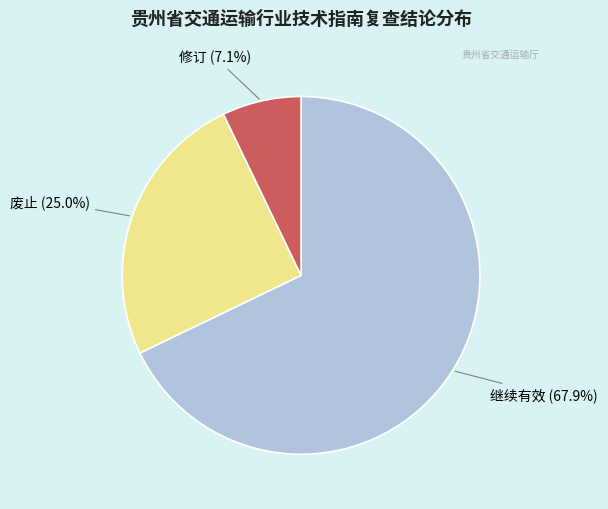

Does any single category account for the majority?

Yes